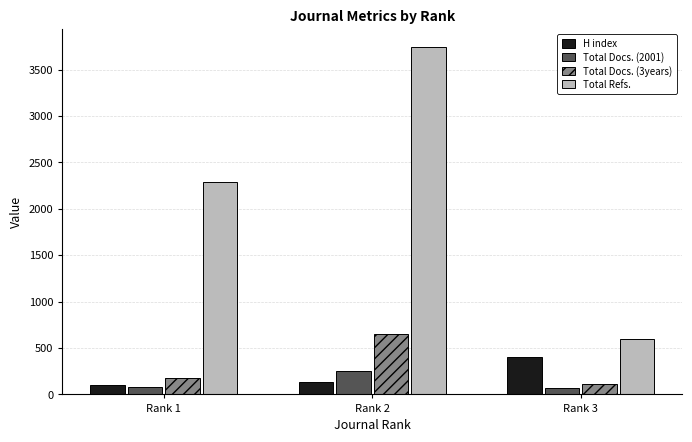

What is the total value across all series at Rank 3?

1173